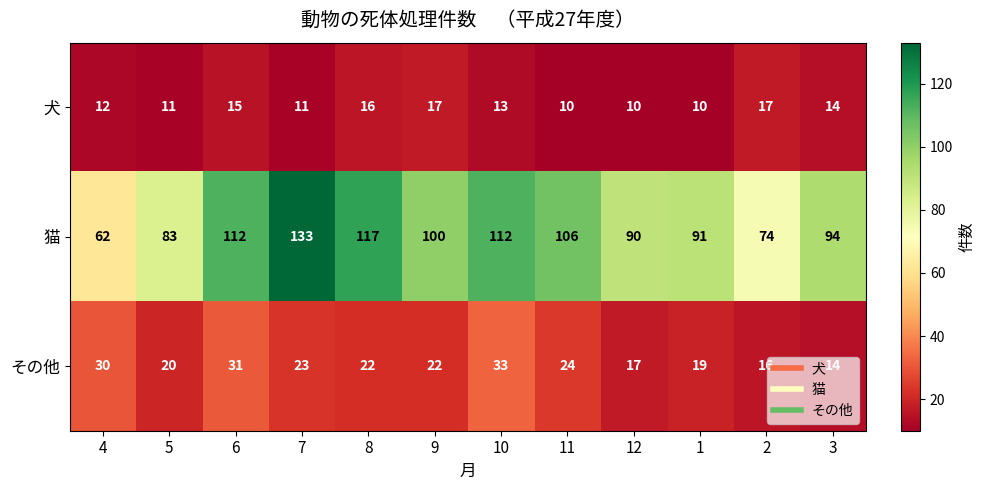

Which series has the largest range (max minus min)?

猫